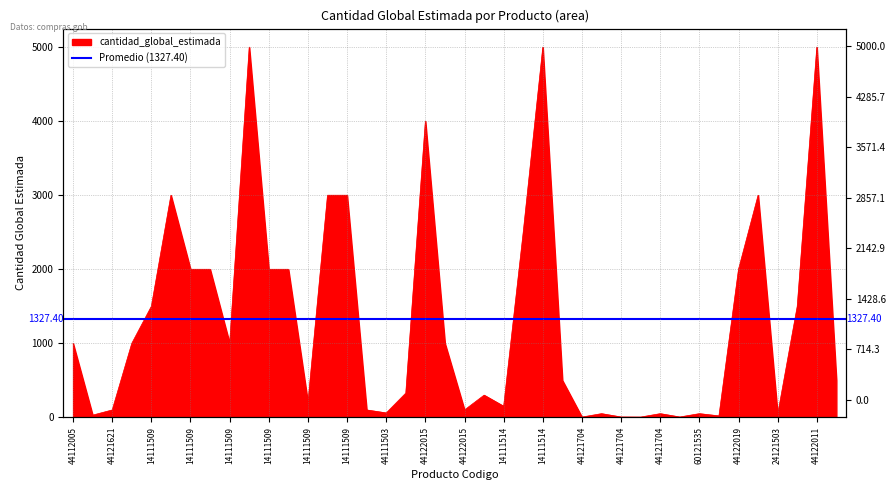

Is it true that the value at 44112005 is 526?

False